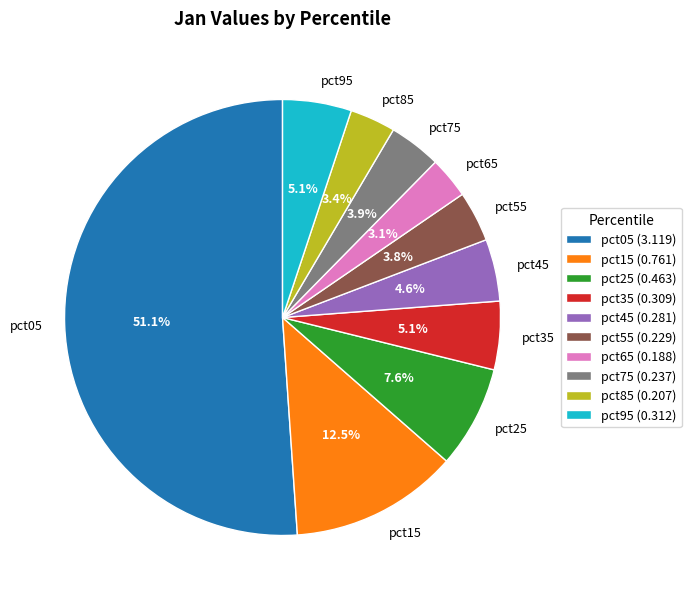

What percentage is the pct85 slice, to the nearest percent?

3%